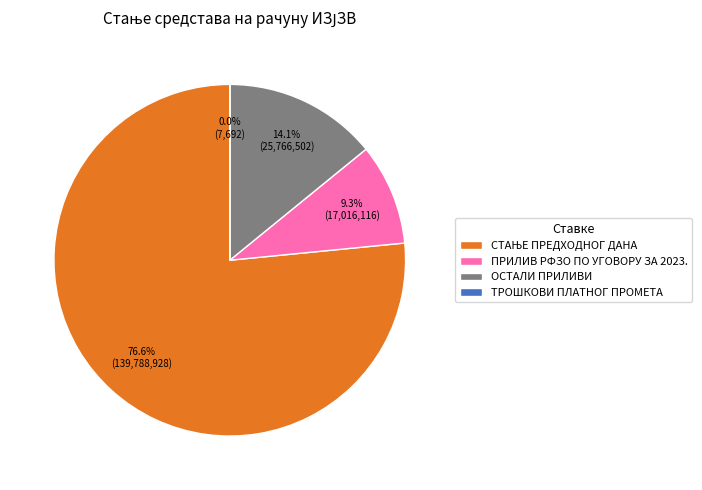

Is there any slice that represents more than half of the pie?

Yes